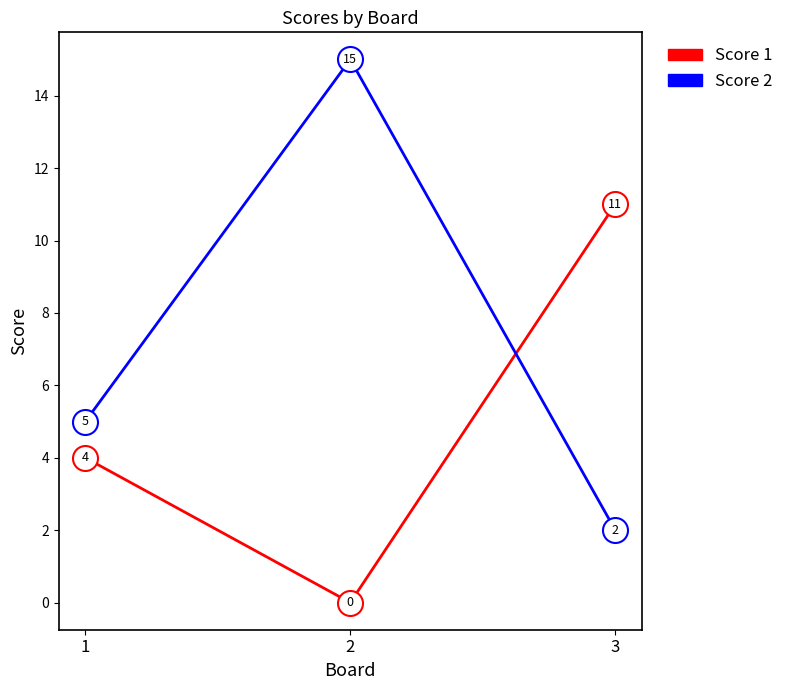

Reading right to left, what are all the values shown in this chart?

Score 1: 3=11	2=0	1=4
Score 2: 3=2	2=15	1=5